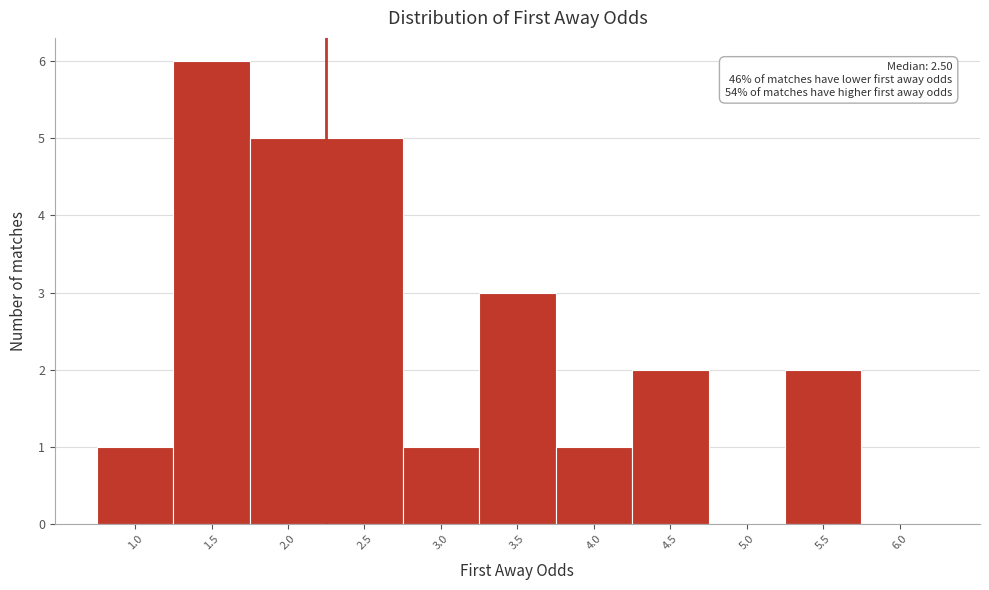

Reading right to left, extract all data points from this chart.

6.0=0	5.5=2	5.0=0	4.5=2	4.0=1	3.5=3	3.0=1	2.5=5	2.0=5	1.5=6	1.0=1